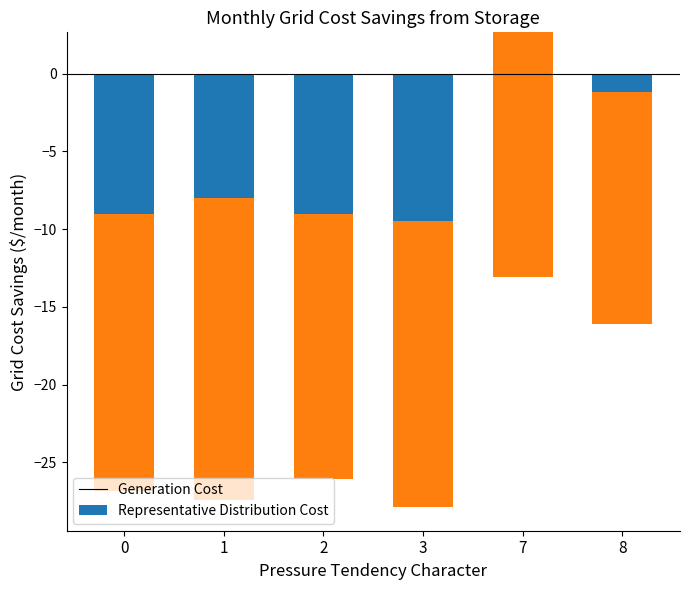

Reading left to right, transcribe all the data shown in this chart.

avg_stn_pres (deviation×10): 0=-9.0	1=-8.0	2=-9.0	3=-9.5	7=2.7	8=-1.2
max_avg_wnd_spd: 0=-17.8	1=-19.4	2=-17.1	3=-18.4	7=-15.7	8=-14.9